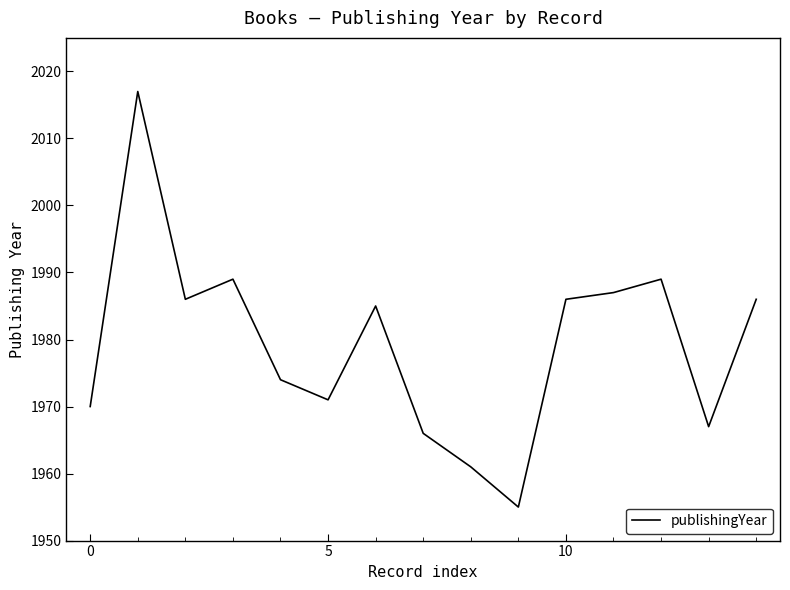

What is the difference between the maximum and minimum values?

62